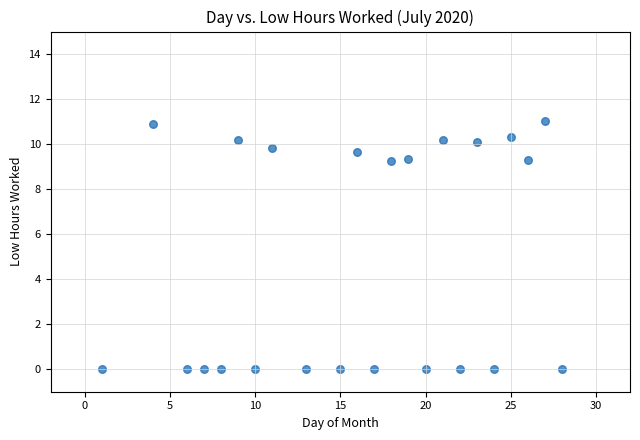

What is the range of X values (max minus min)?

27.0